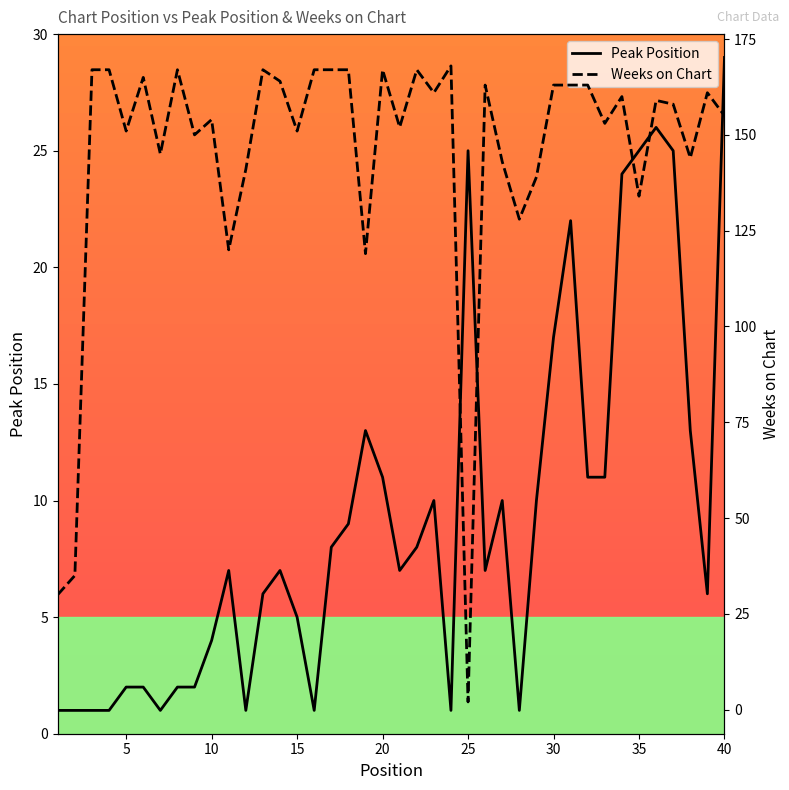

Which series has the largest range (max minus min)?

Weeks on Chart